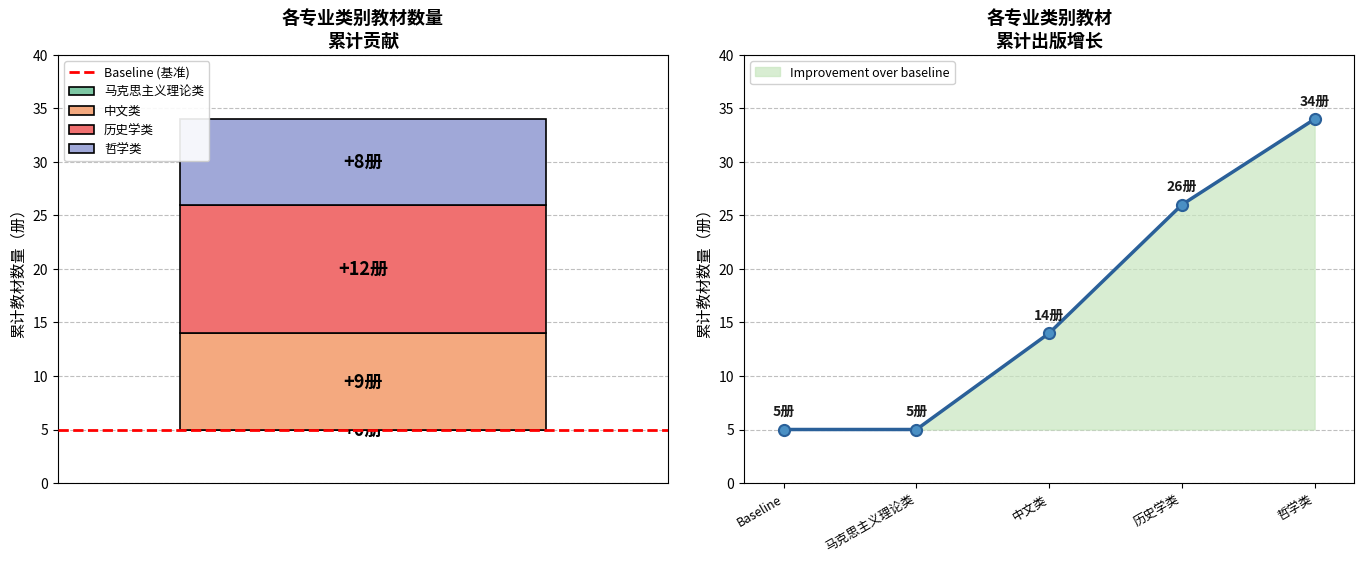

The 出版数量 series shows 17.9 at 历史学类. True or false?

False